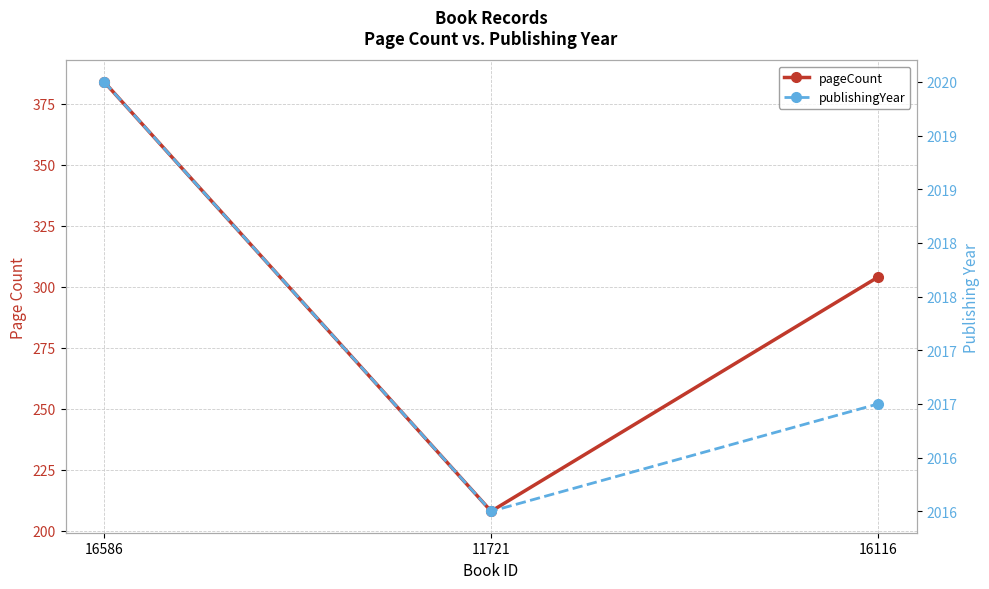

What is the difference between the second highest and minimum values in the pageCount series?

96